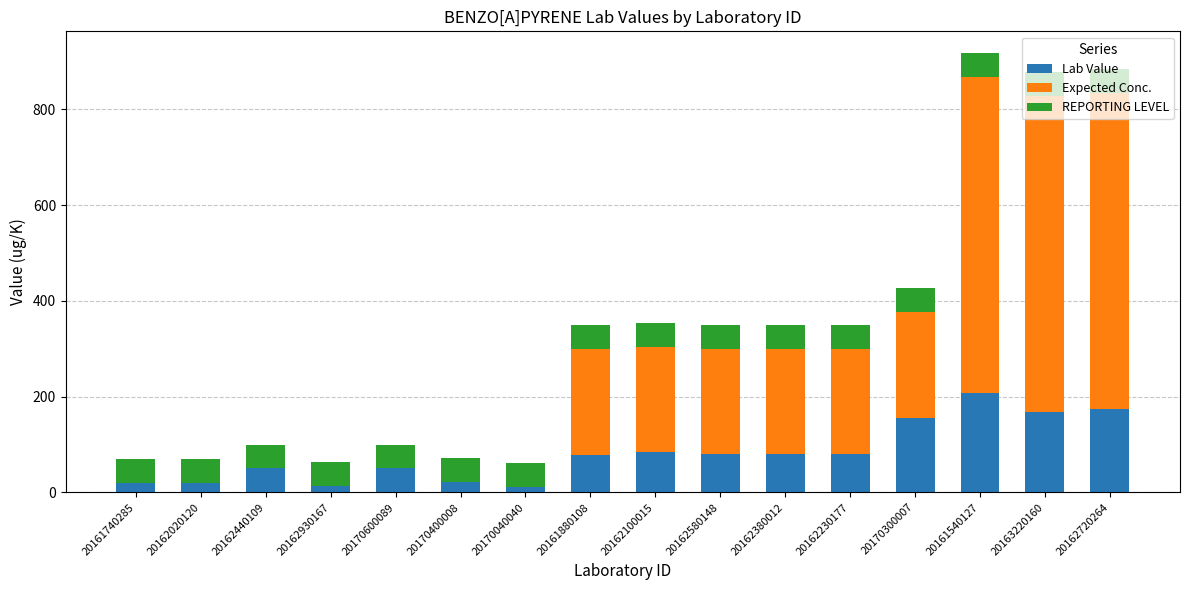

What is the total value across all series at 20162440109?

100.0